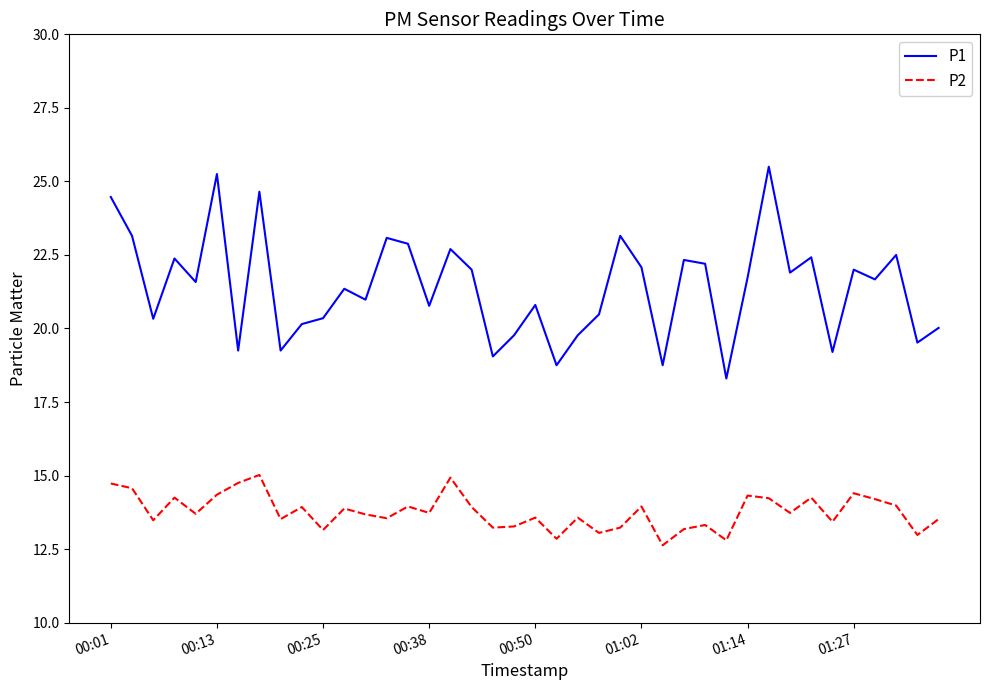

True or false: P2 and P1 intersect in this chart.

False